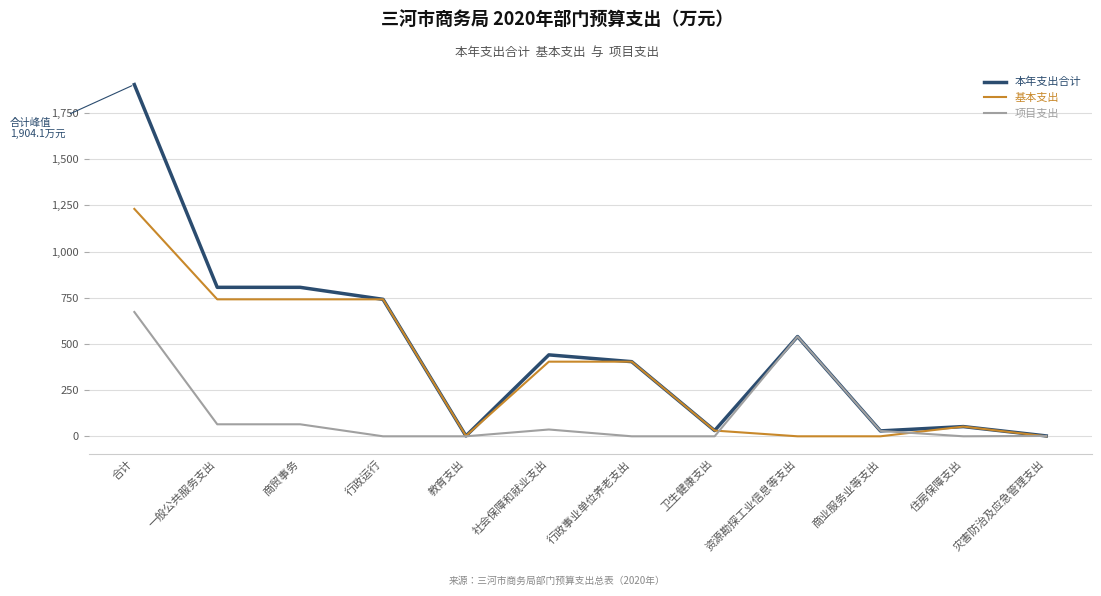

Which series has the largest total across all categories?

本年支出合计